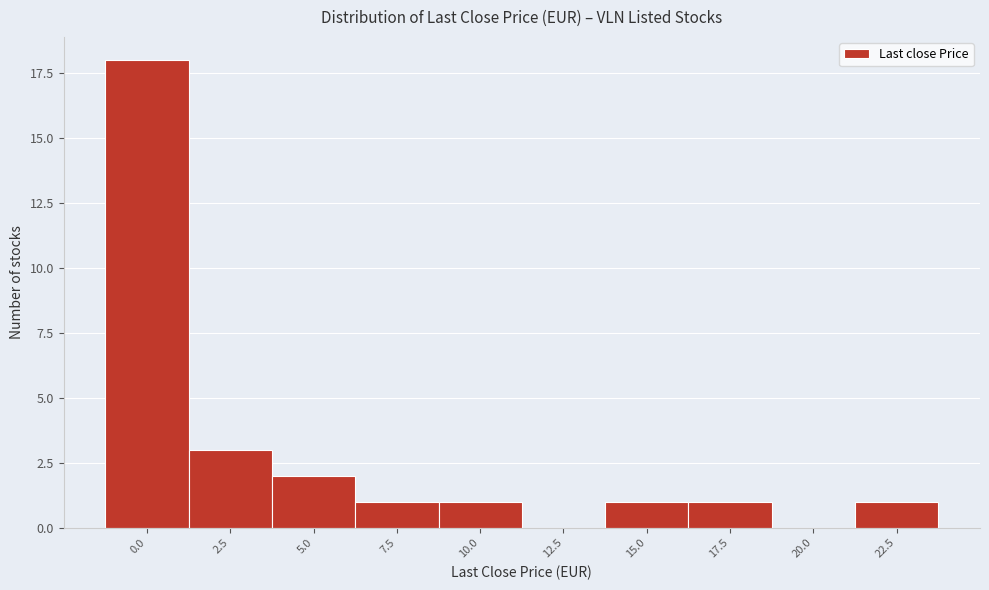

Reading left to right, transcribe all the data shown in this chart.

0.0=18	2.5=3	5.0=2	7.5=1	10.0=1	12.5=0	15.0=1	17.5=1	20.0=0	22.5=1